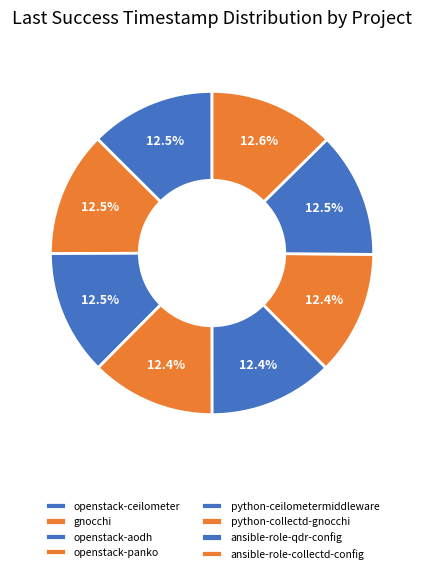

Is it true that ansible-role-qdr-config is 20% of the pie?

False